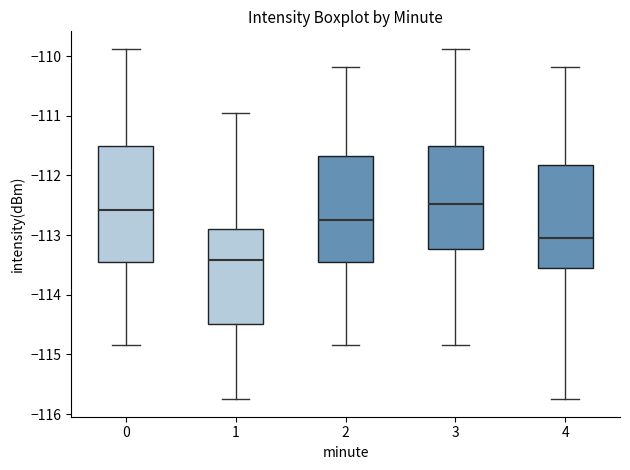

Which box's median line is the lowest?

1